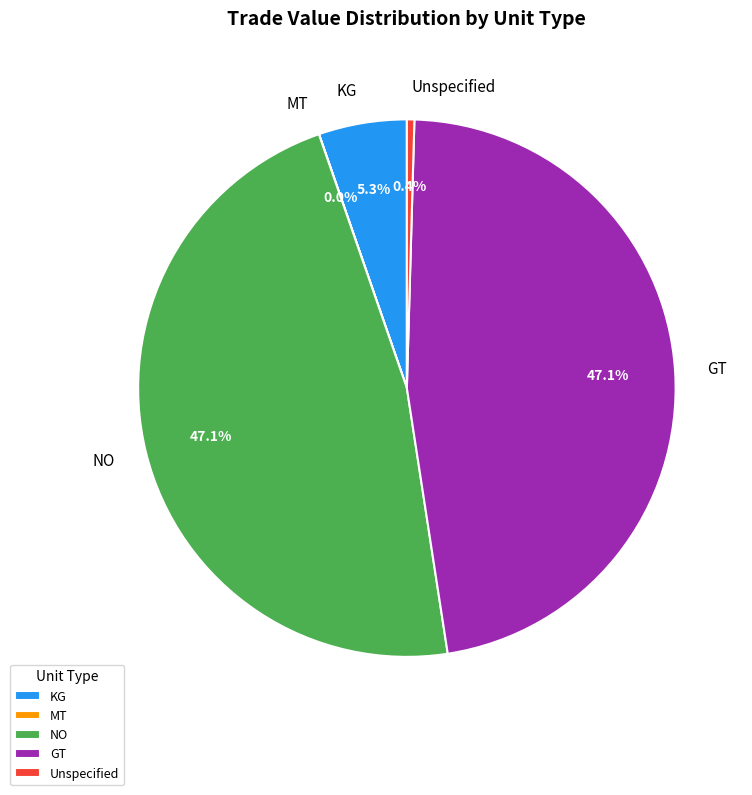

To the nearest percent, what percentage of the pie is KG?

5%